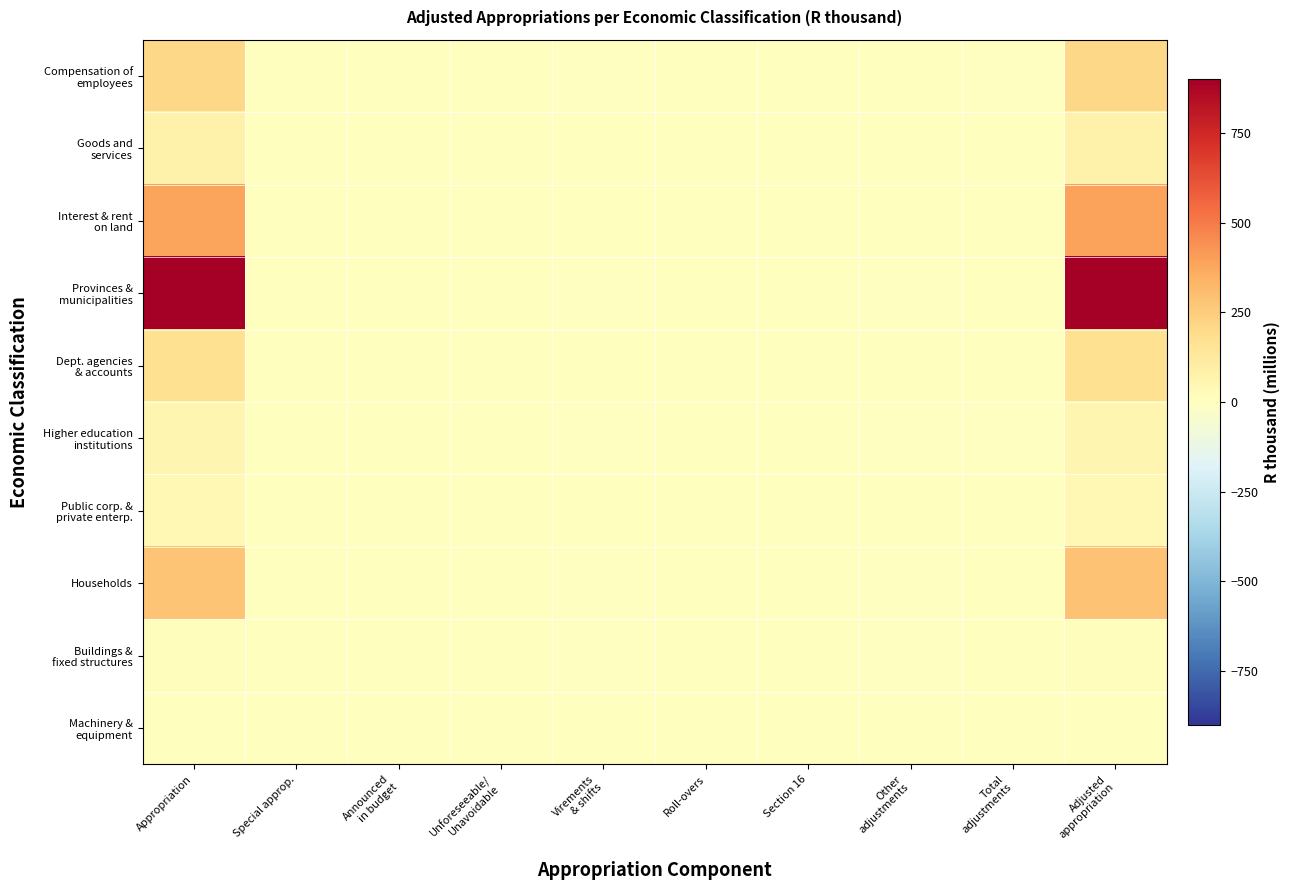

At Announced in budget, list the series in order from smallest to largest.

Interest & rent on land, Dept. agencies & accounts, Higher education institutions, Public corp. & private enterp., Buildings & fixed structures, Machinery & equipment, Compensation of employees, Provinces & municipalities, Goods and services, Households